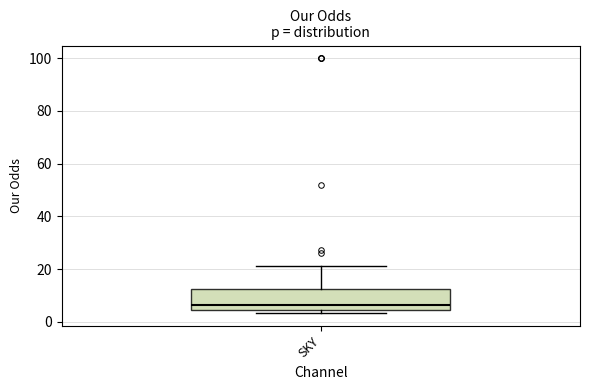

Read this box plot against the y-axis: the position of the median line, the range covered by the box, and the ends of both whiskers. The values are not printed on the chart, so give them approximately, as read against the axis.

median 6, box 4 to 12, whiskers 4 (just below the box's lower edge) to 22